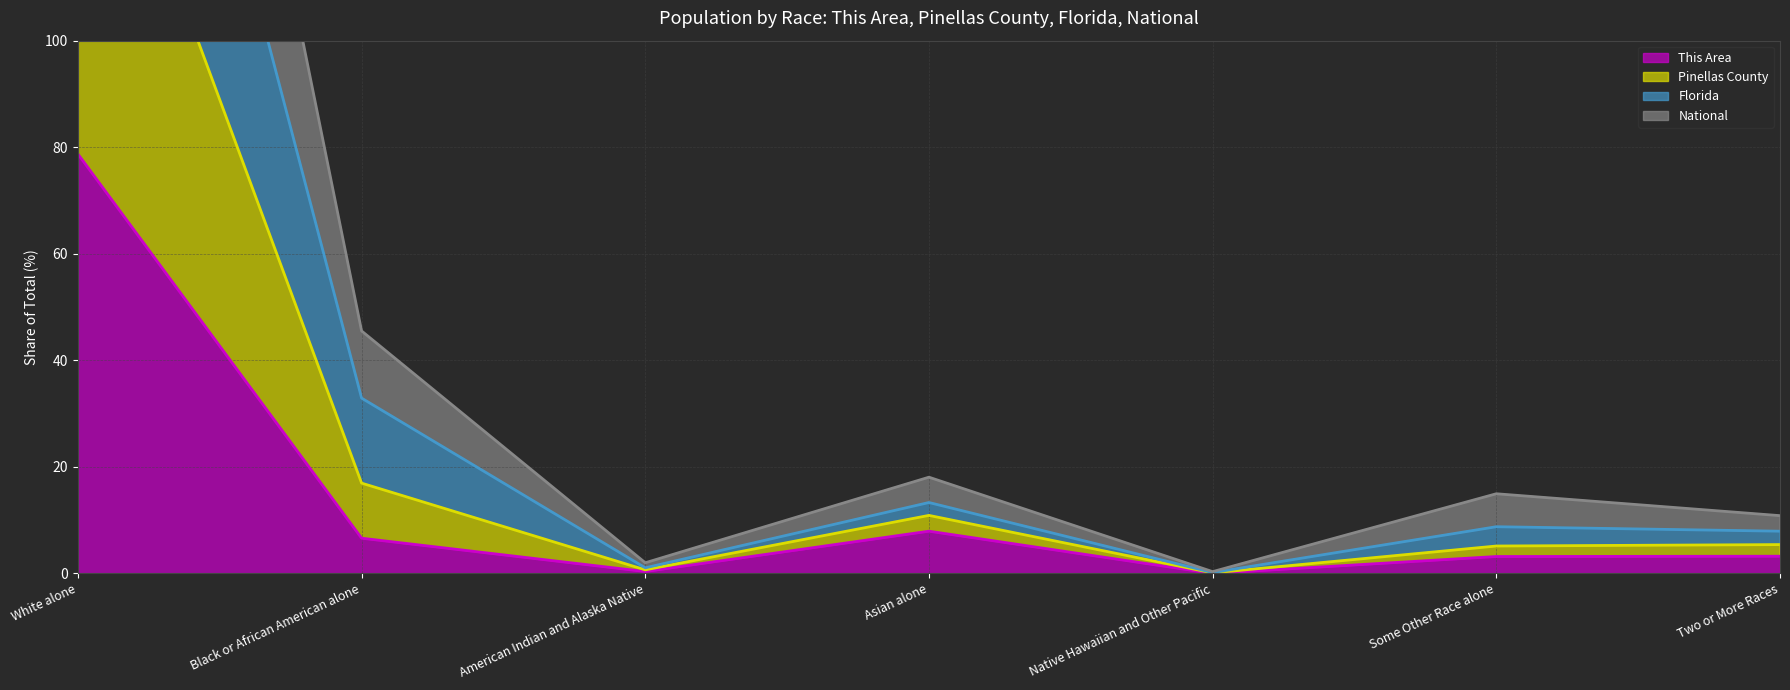

What is the difference between the second highest and minimum values in the Pinellas County (line) series?

16.9